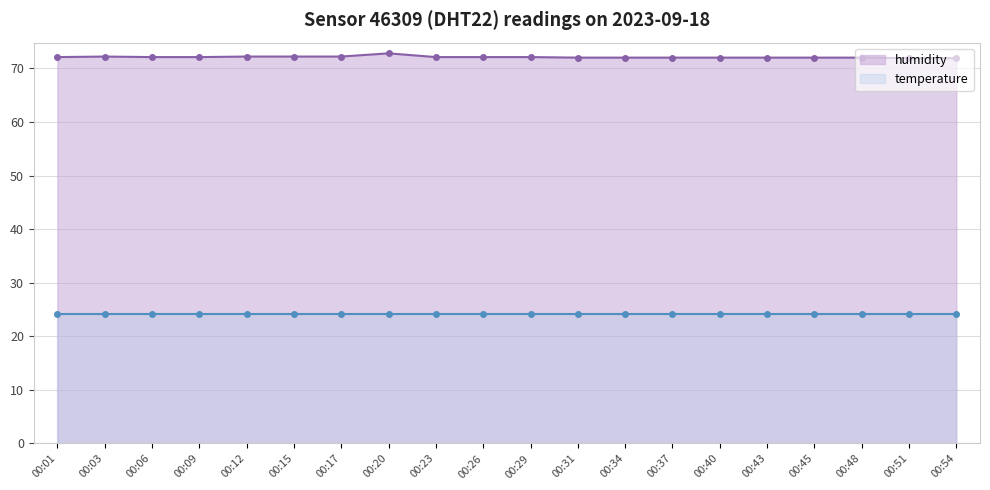

Rank the categories by humidity value from highest to lowest.

00:20, 00:03, 00:12, 00:15, 00:17, 00:01, 00:06, 00:09, 00:23, 00:26, 00:29, 00:31, 00:34, 00:37, 00:40, 00:43, 00:45, 00:48, 00:51, 00:54